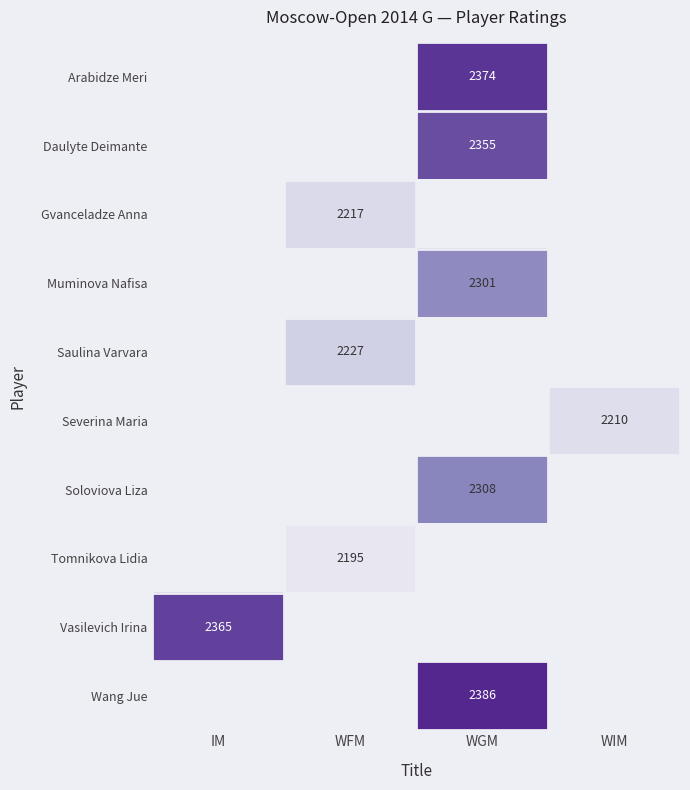

What is the difference between the highest and lowest values at WGM?

85.0